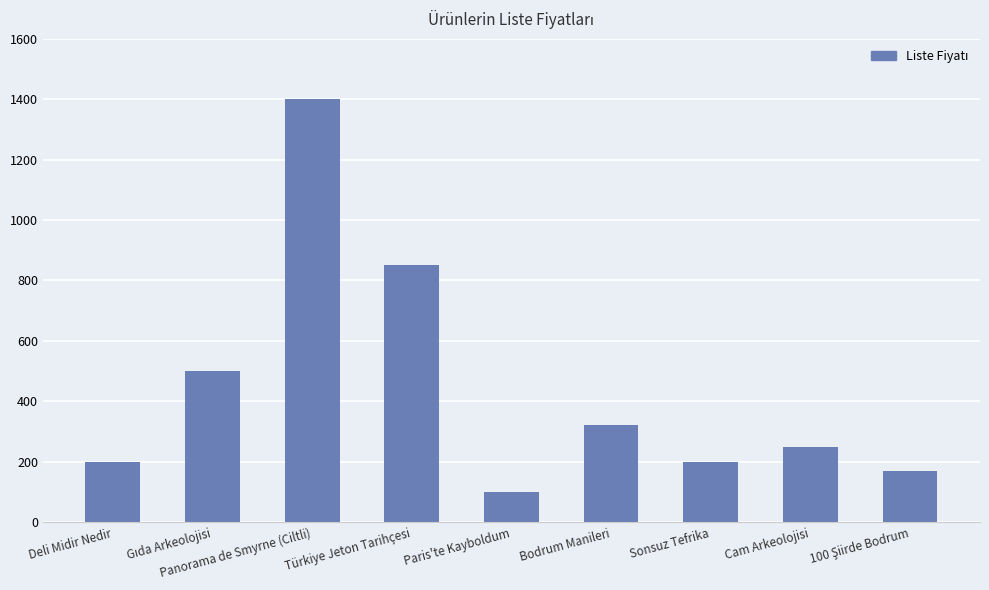

Reading right to left, transcribe all the data shown in this chart.

170	250	200	320	100	850	1400	500	200